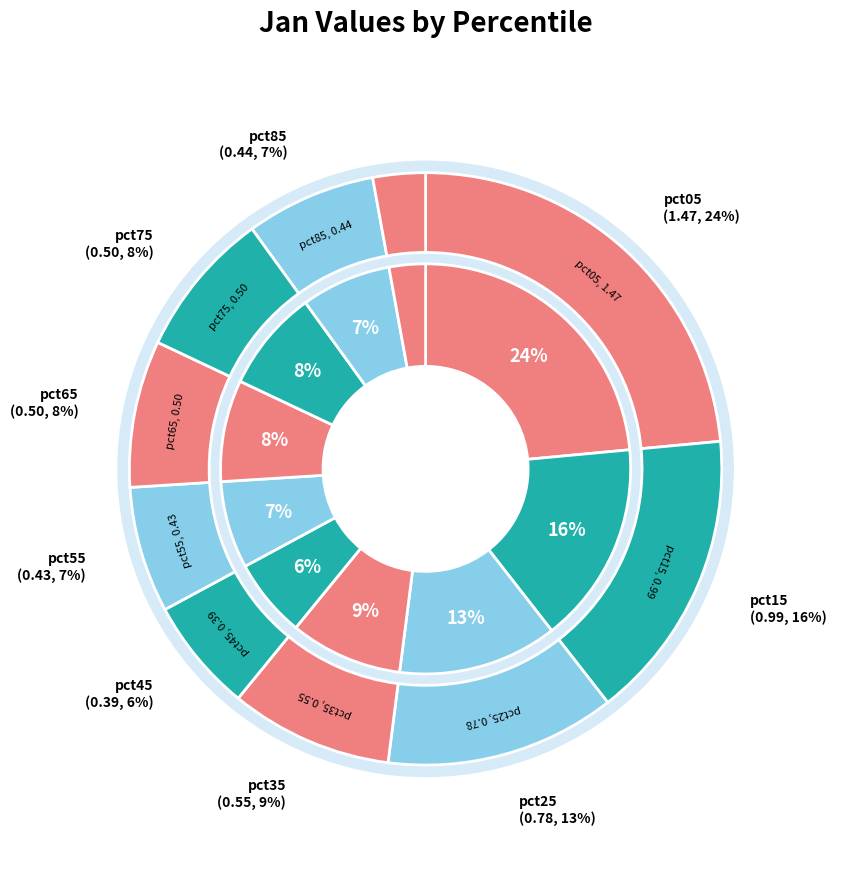

Which slice is the largest?

pct05